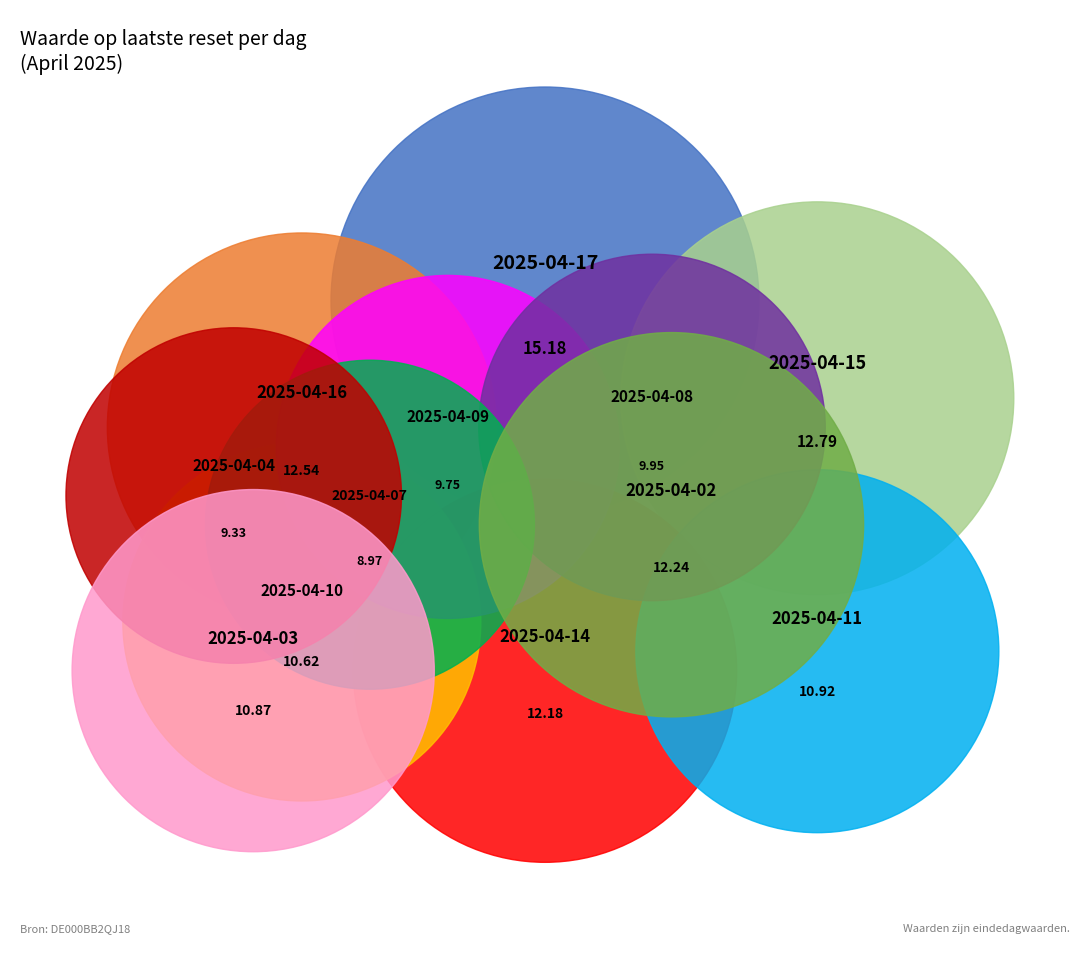

Between 2025-04-03 and 2025-04-15, which is larger?

2025-04-15